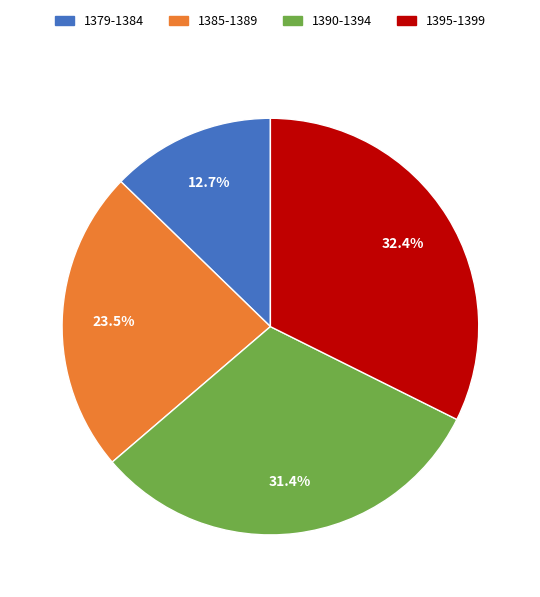

Is there any slice that represents more than half of the pie?

No